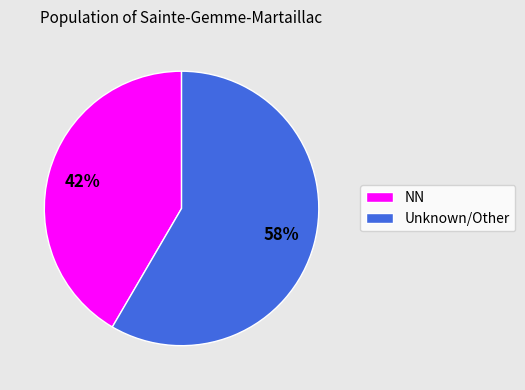

To the nearest percent, what portion does NN represent?

42%